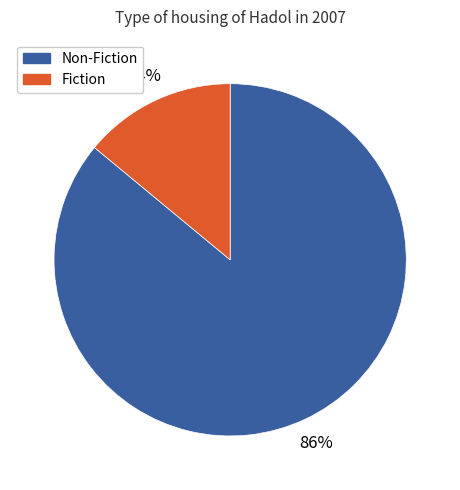

To the nearest percent, what is the average slice percentage?

50%